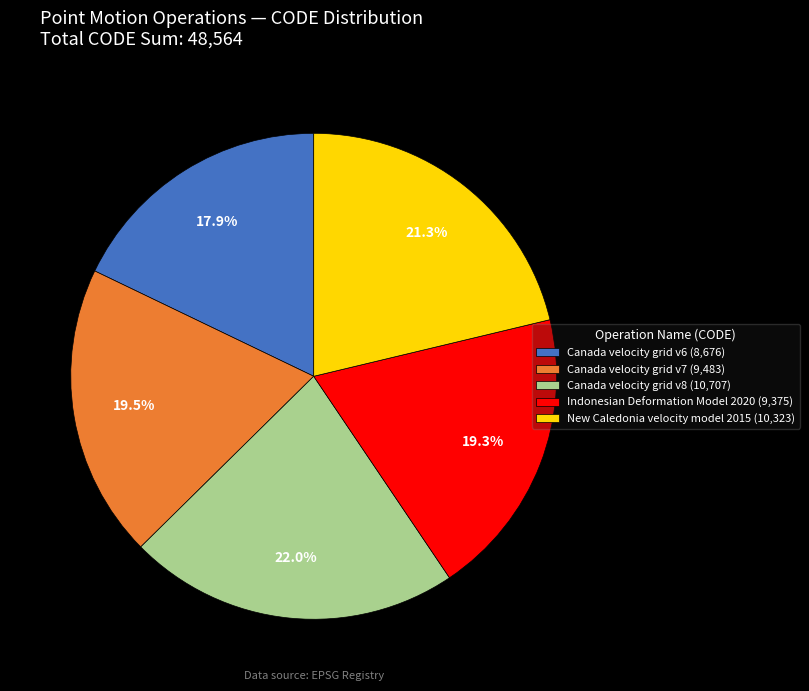

Approximately how many times larger is the value at Canada velocity grid v7 (9,483) compared to Canada velocity grid v8 (10,707)?

0.9